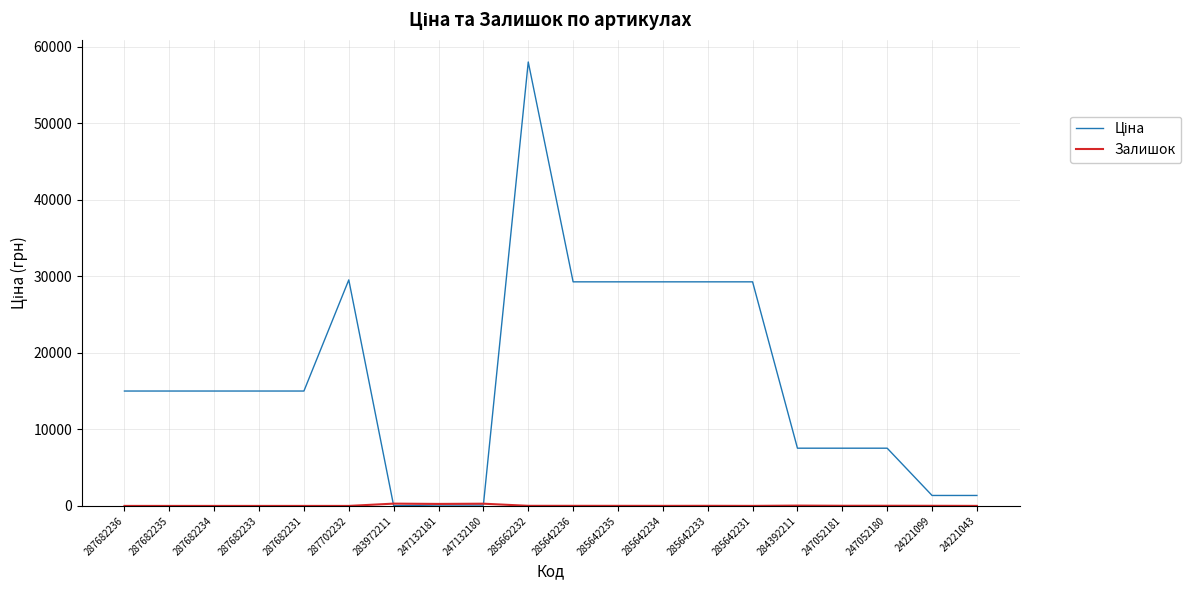

At which category does the chart reach its peak across all series?

285662232